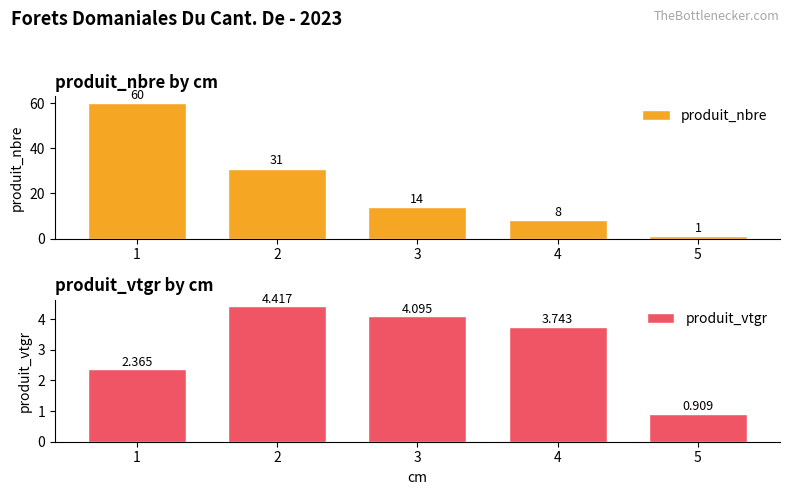

What is the difference between the highest and lowest values at 4?

4.3